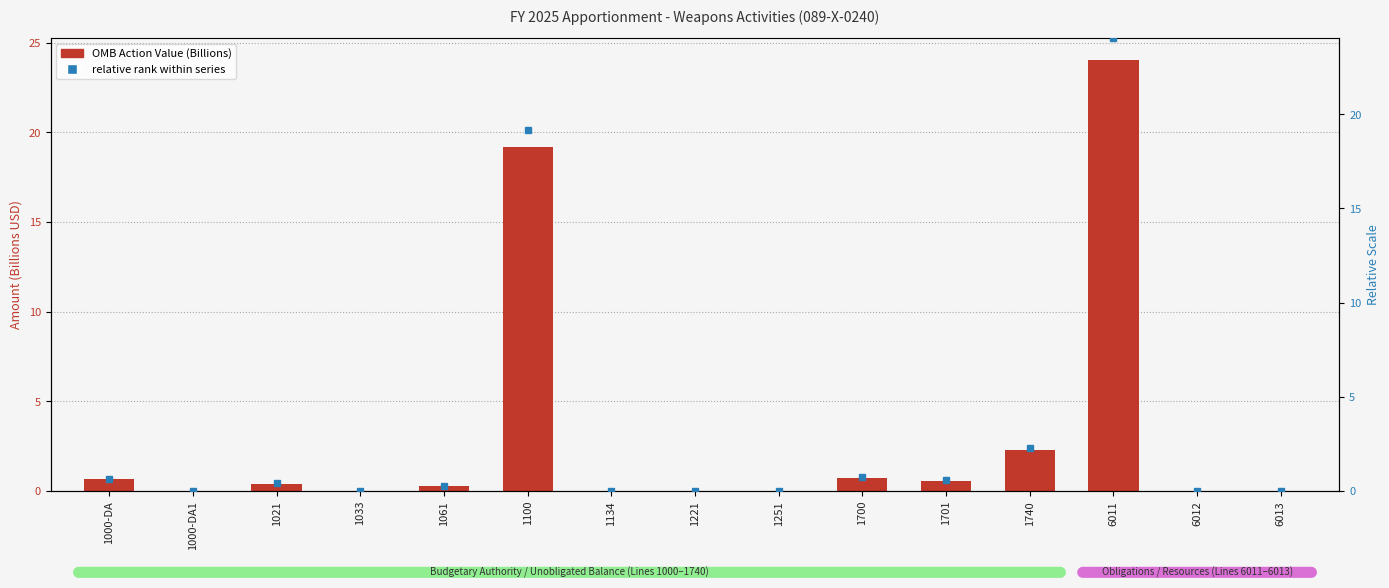

List the series in order of their peak value, highest first.

OMB Action Value (Billions), Relative rank